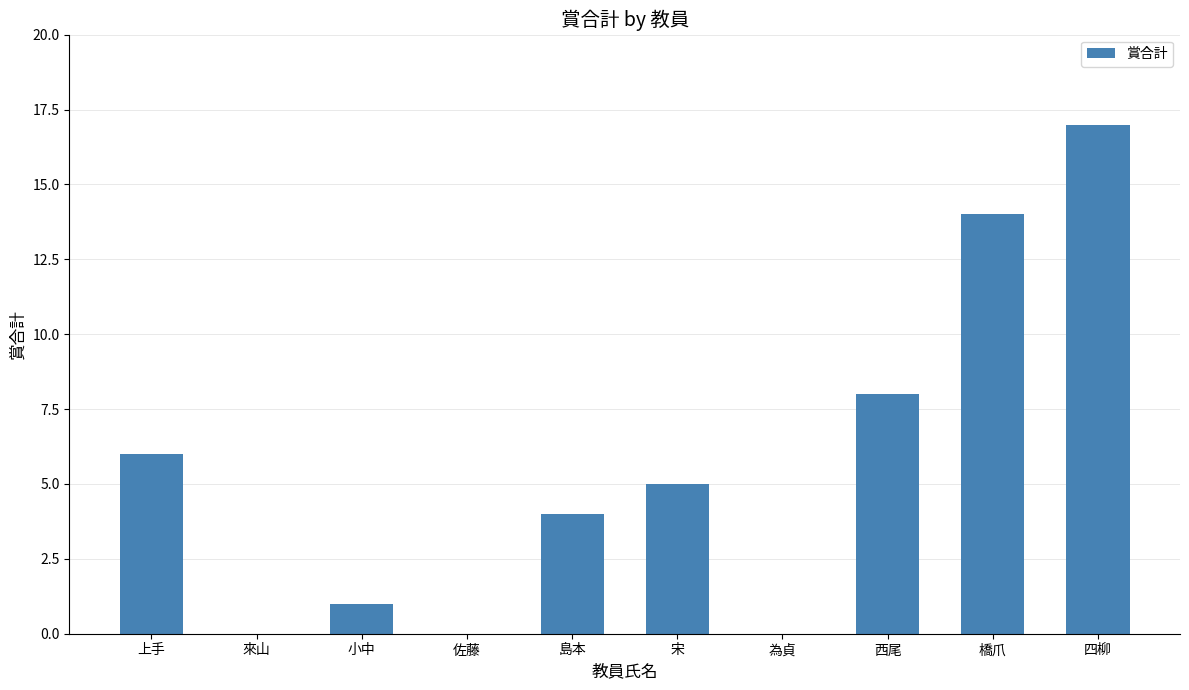

What is the greatest value displayed?

17